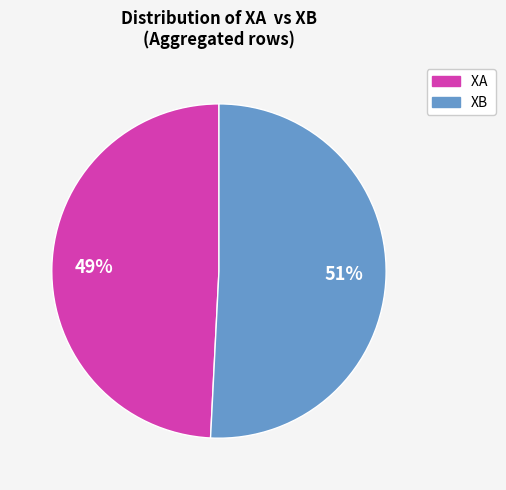

Does any single category account for the majority?

Yes